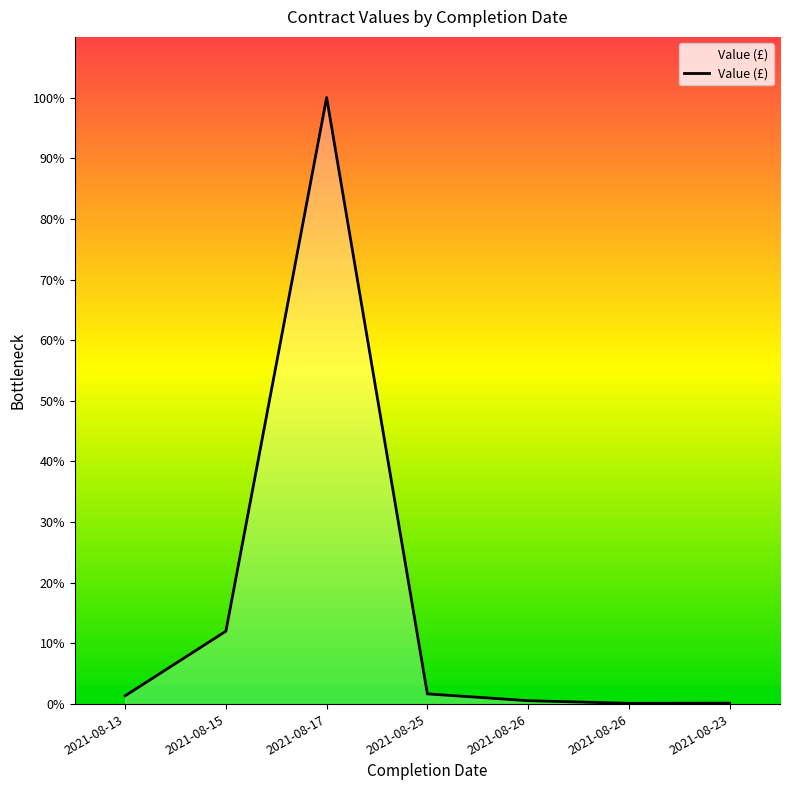

Reading right to left, what are all the values shown in this chart?

7292.0	6000.0	26678.8	80000.0	4751245.0	570995.1	64987.0